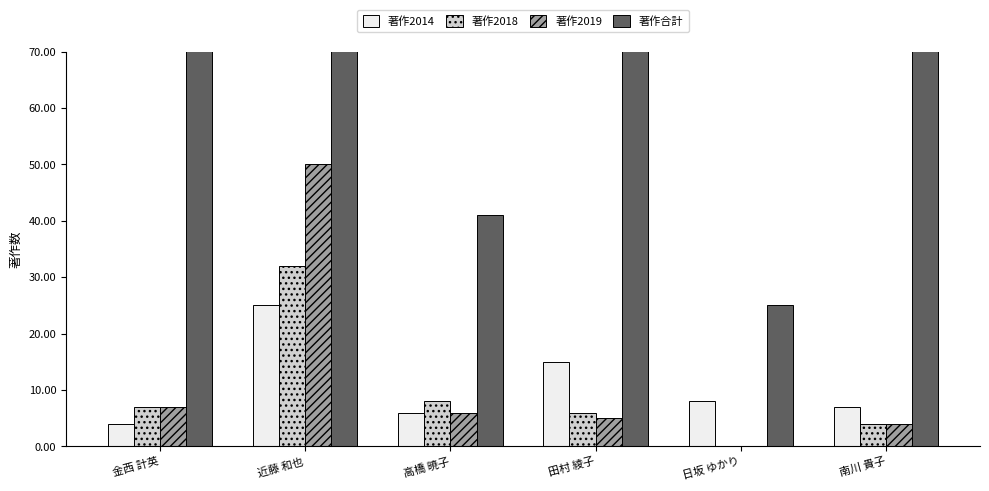

How many distinct data groups are displayed?

4